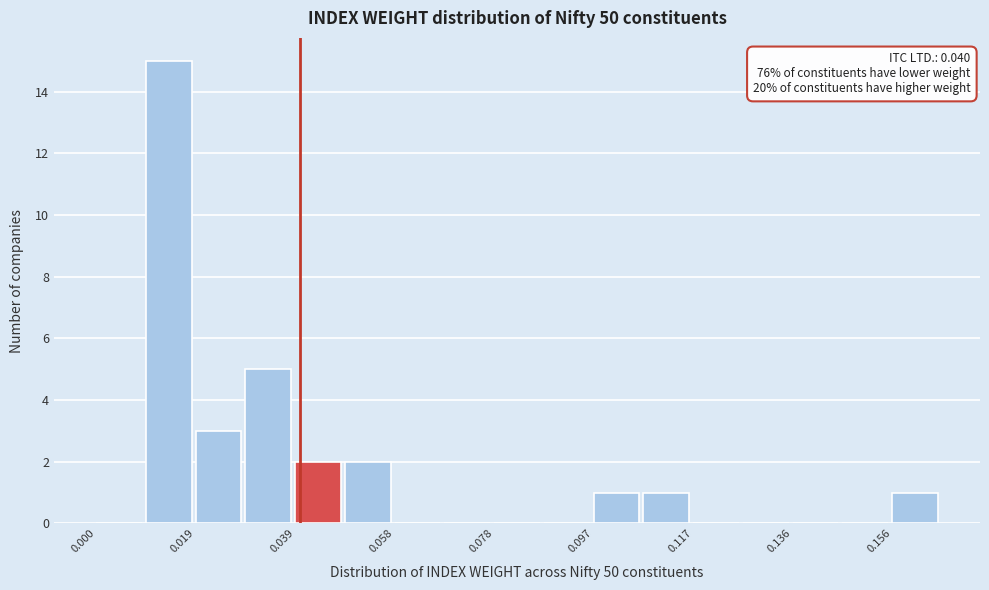

Which range on the x-axis has the tallest bar?

0.010 to 0.020